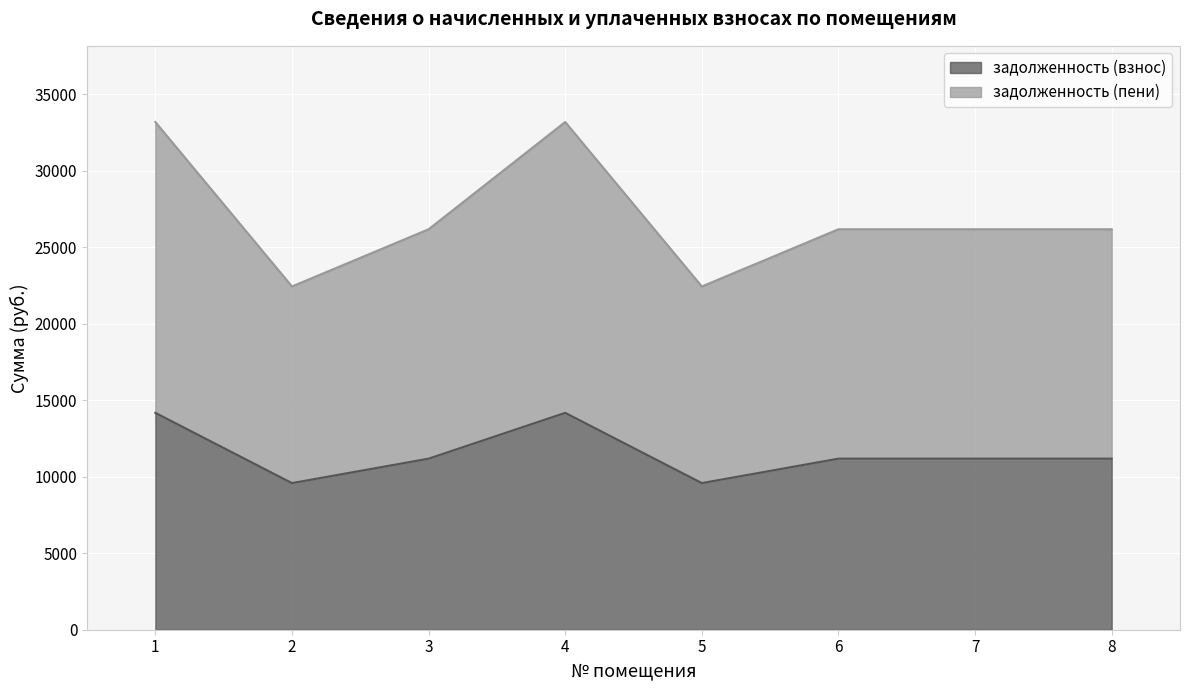

True or false: задолженность (взнос) and задолженность (пени) cross at least once.

False